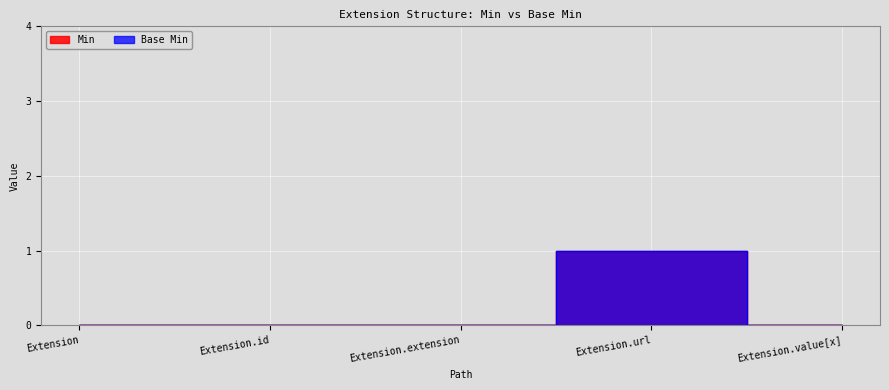

At which category does Base Min reach its first local peak?

Extension.url